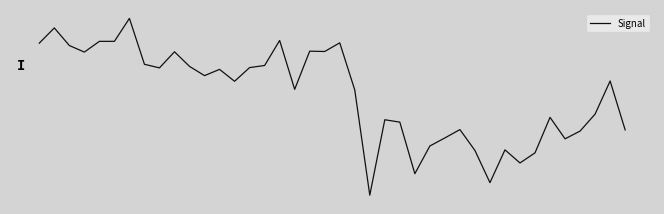

What is the value of the 37th point from the left?

-0.1